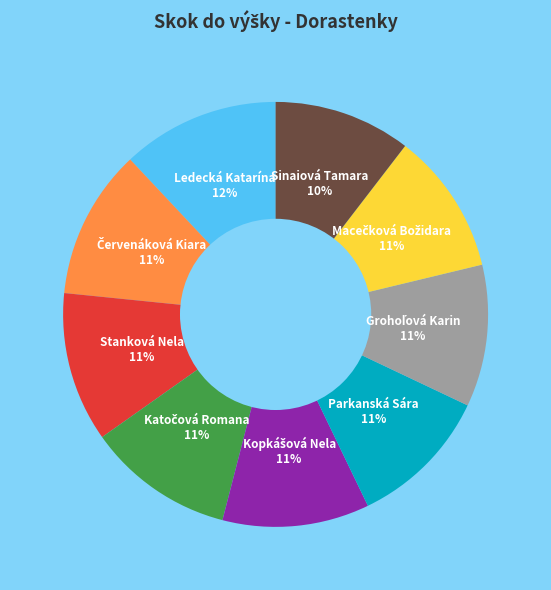

Does Parkanská Sára represent more than half of the total?

No